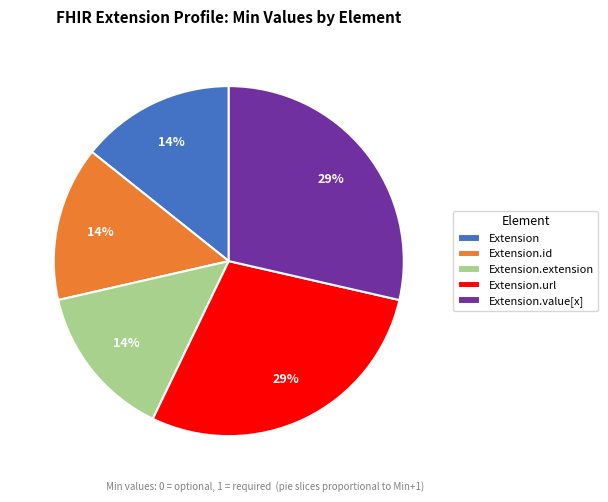

Is there a majority slice in this chart?

No